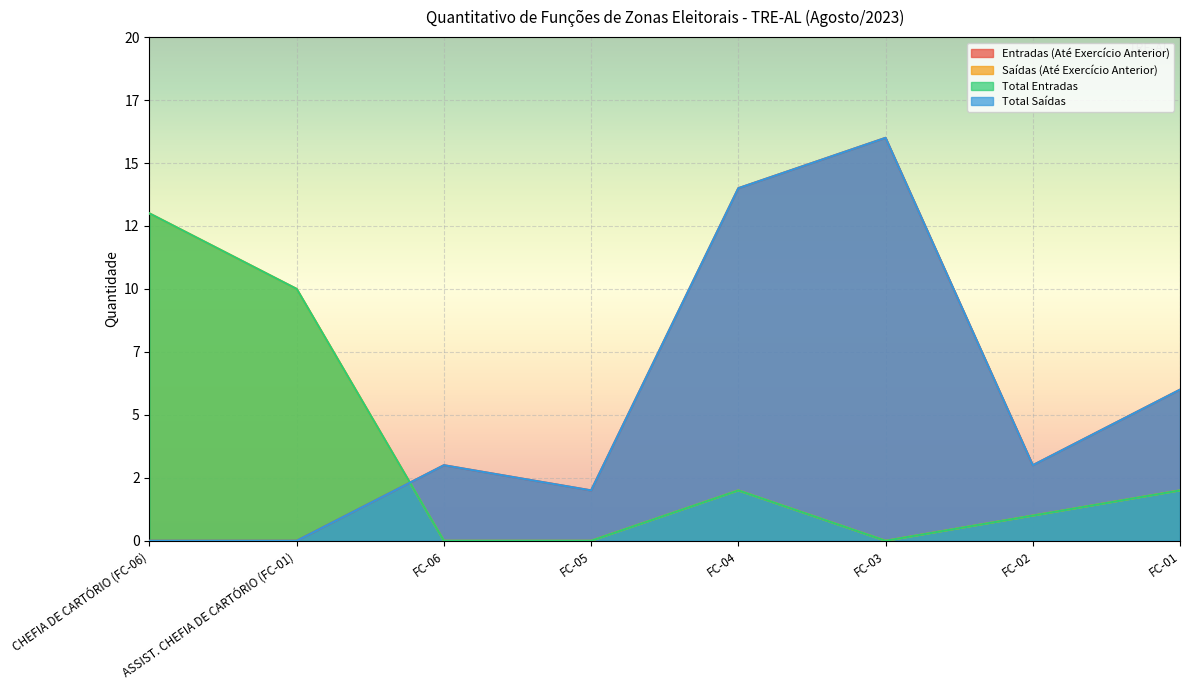

What are all the series names shown in the legend?

Entradas (Até Exercício Anterior), Saídas (Até Exercício Anterior), Total Entradas, Total Saídas